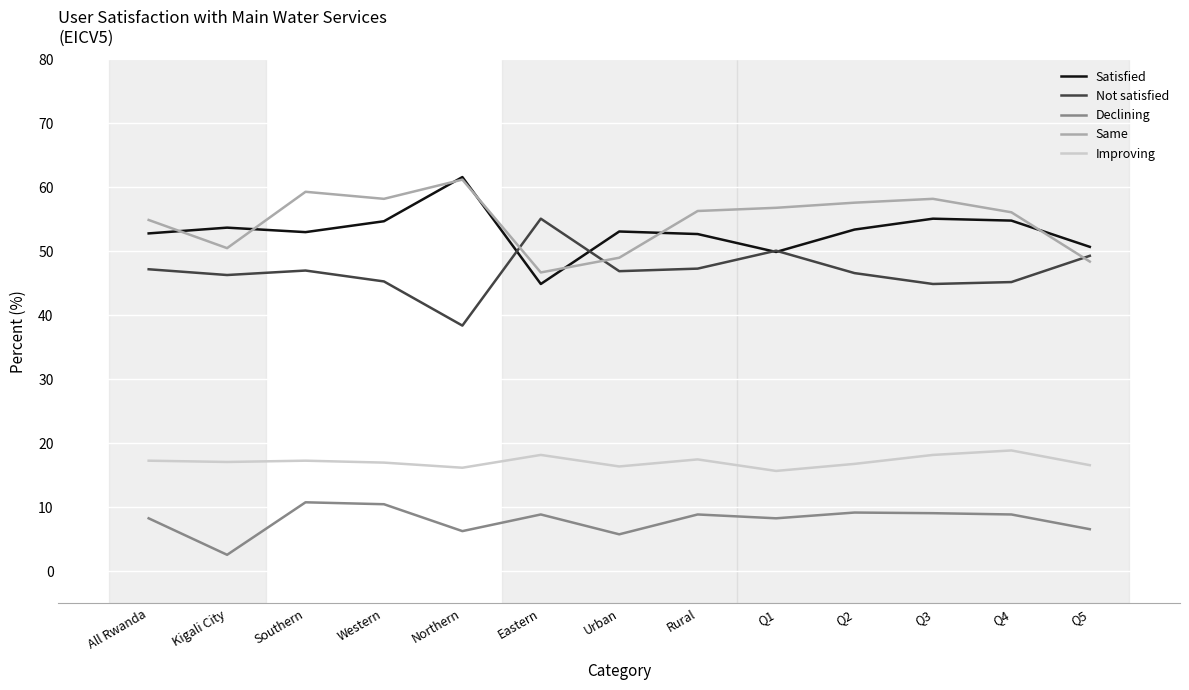

True or false: Improving has a value of 18.9 at Q4.

True